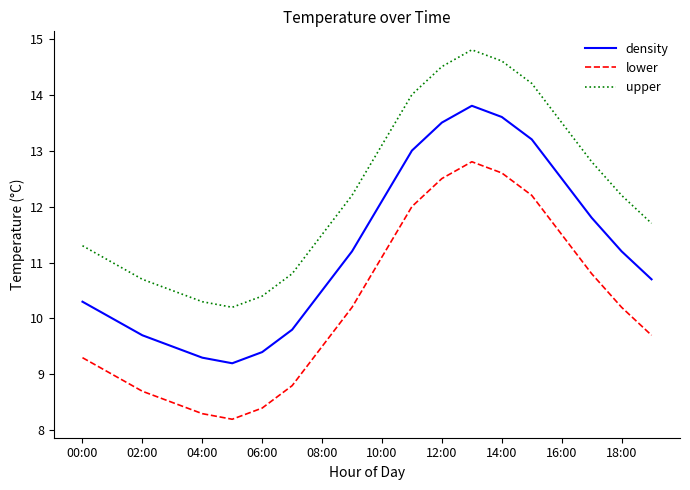

What is the maximum value shown in the chart?

14.8